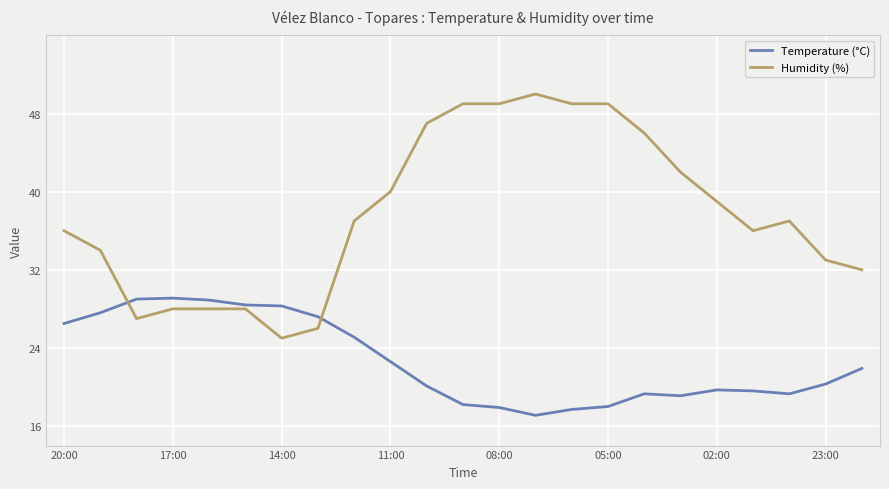

List the series in order of their overall mean, highest first.

Humidity (%), Temperature (°C)